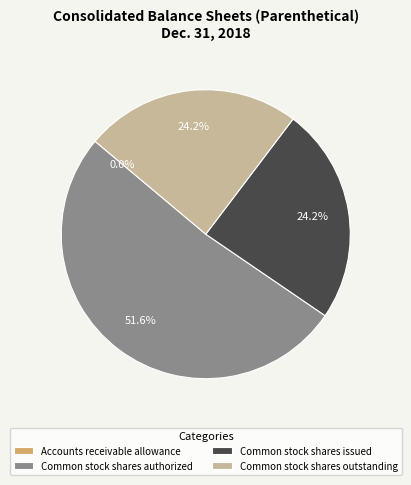

What is the largest slice in the pie chart?

Common stock shares authorized